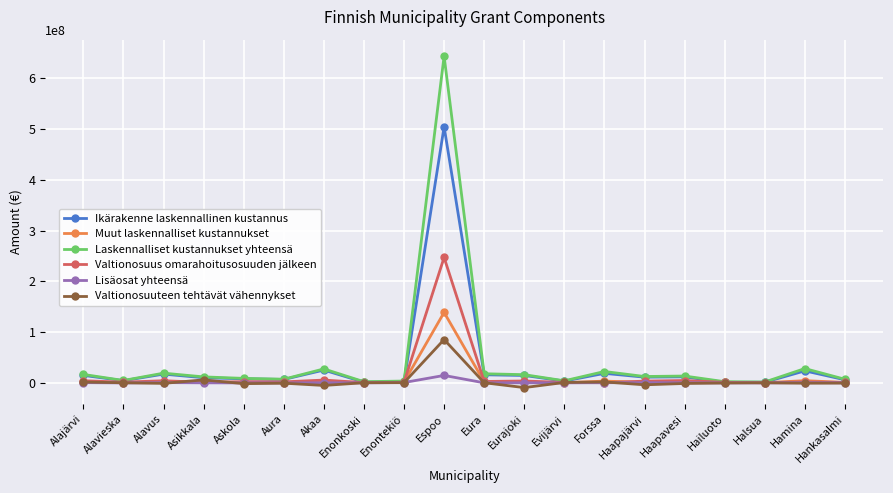

At which category is the sum across all series the highest?

Espoo